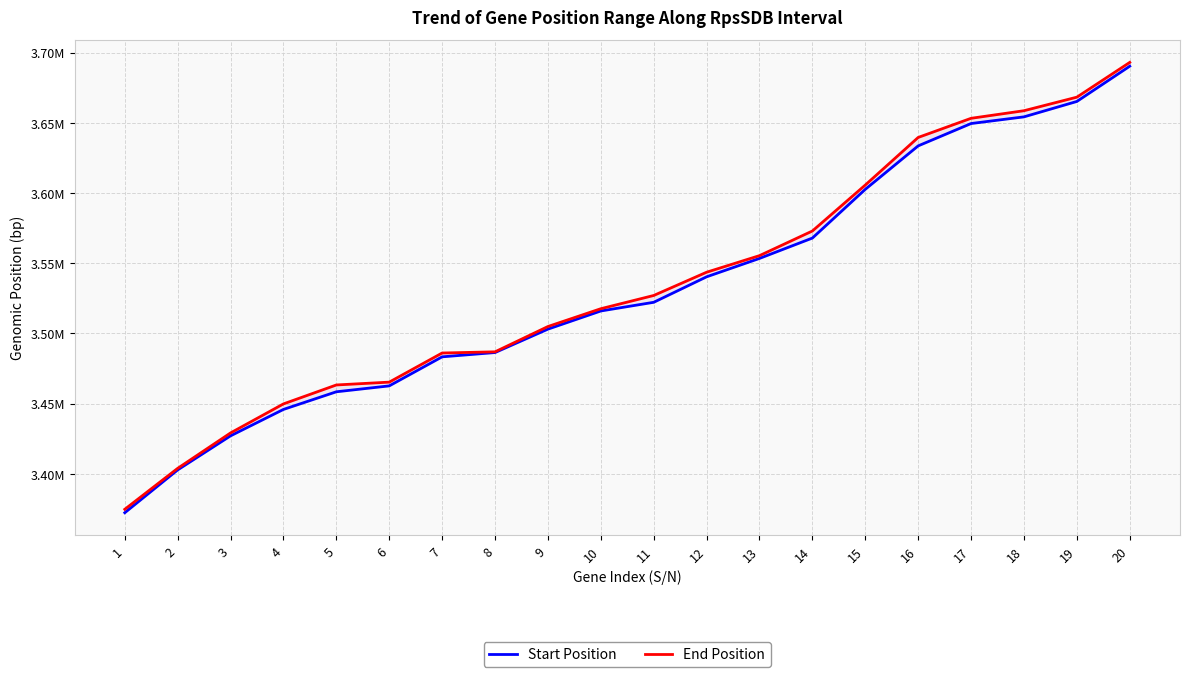

At 11, list the series in order from smallest to largest.

Start Position, End Position